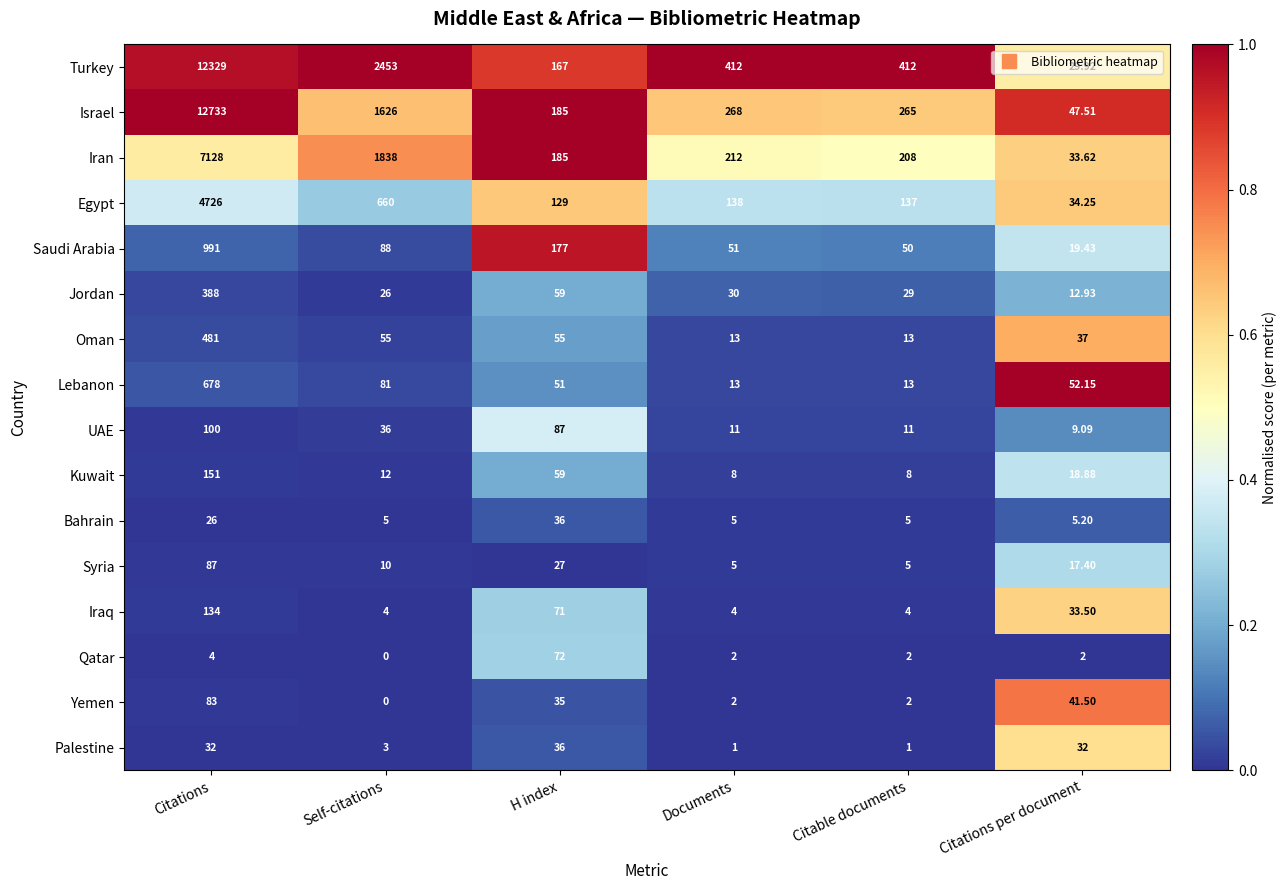

At which category is the sum across all series the highest?

Citations